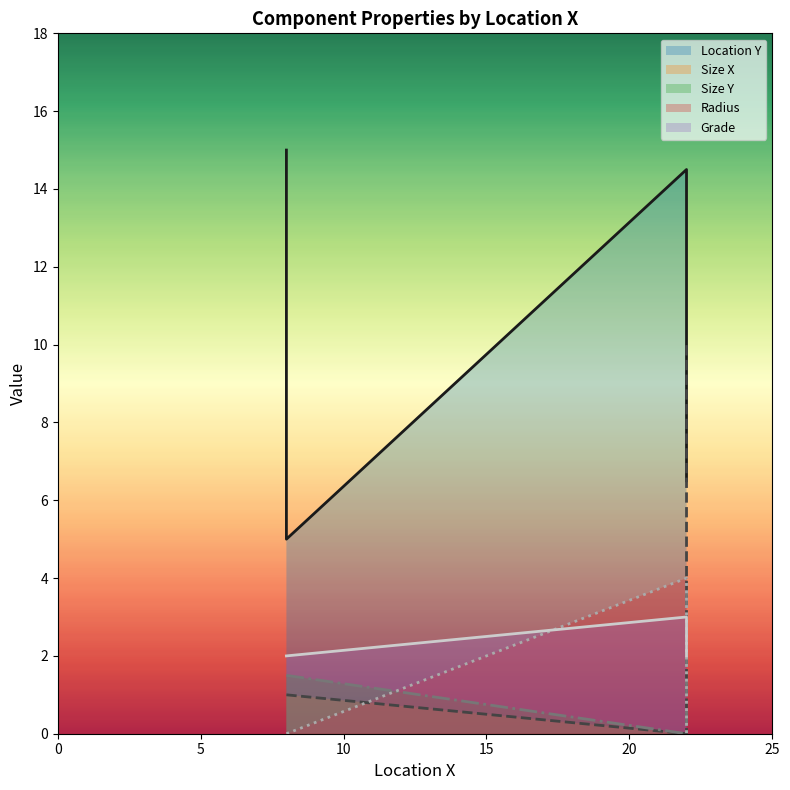

True or false: Location Y has a value of 22.1 at 8.

False